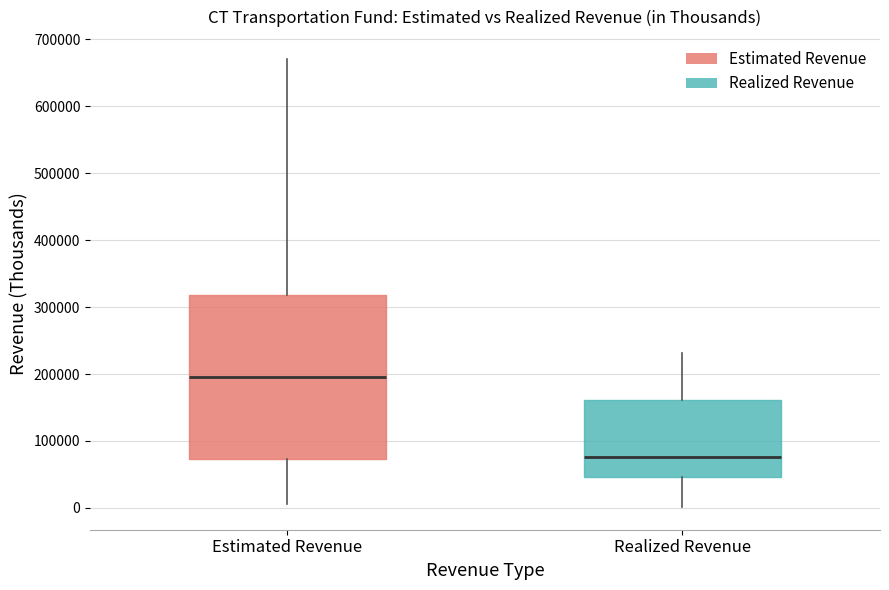

Reading left to right, transcribe this box plot: for each box, give where its median line is, the range the box spans, and where its two whiskers end, as read against the y-axis. The values are not printed on the chart, so give them approximately, as read against the axis.

Estimated Revenue: median 200000, box 70000 to 320000, whiskers 10000 to 670000
Realized Revenue: median 80000, box 50000 to 160000, whiskers 0 to 230000